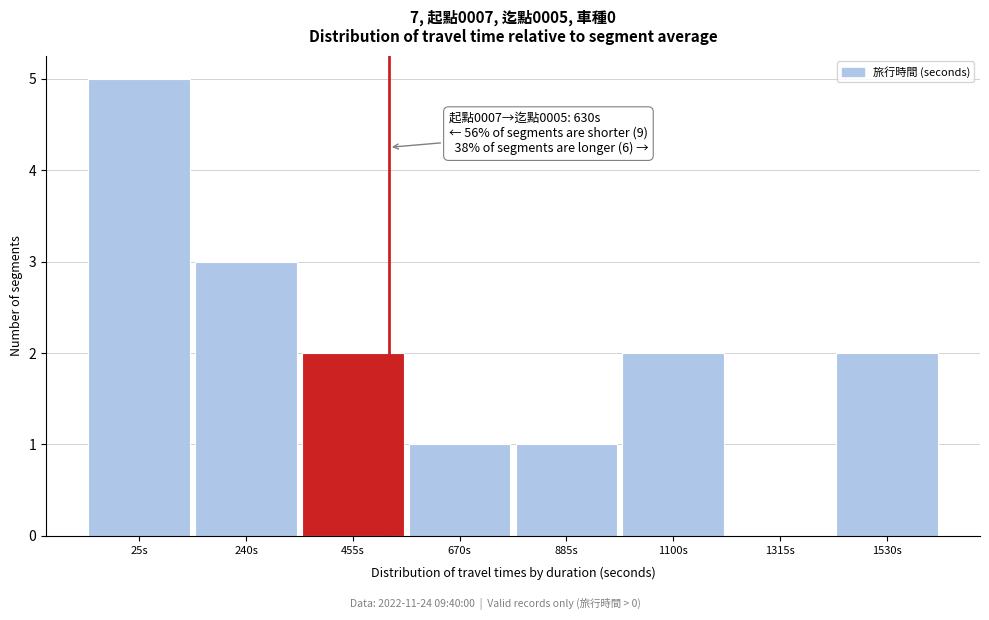

Reading left to right, transcribe all the data shown in this chart.

25s=5	240s=3	455s=2	670s=1	885s=1	1100s=2	1315s=0	1530s=2